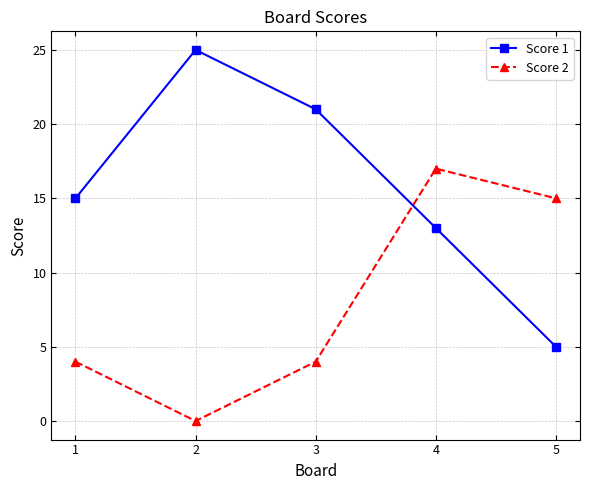

The Score 2 series shows 8 at 2. True or false?

False